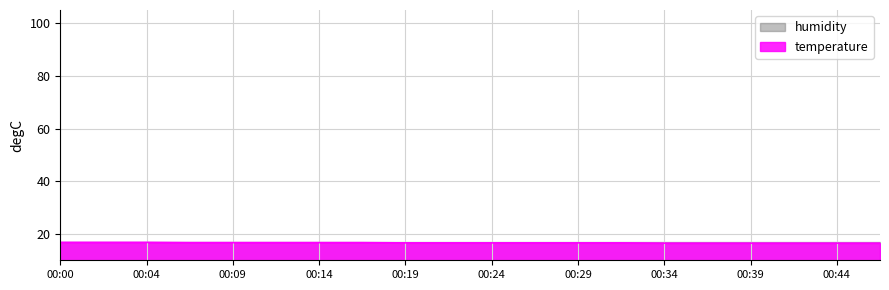

Rank the categories by value from highest to lowest.

00:00, 00:02, 00:04, 00:07, 00:09, 00:12, 00:14, 00:17, 00:19, 00:21, 00:24, 00:26, 00:29, 00:31, 00:34, 00:36, 00:39, 00:41, 00:44, 00:46